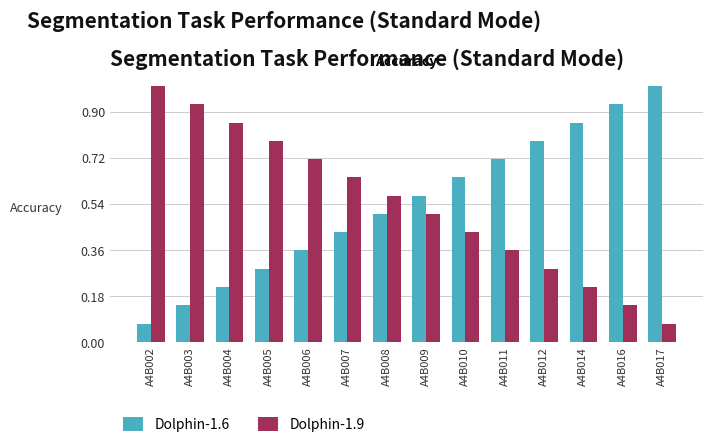

At how many categories does at least one series exceed 0?

14